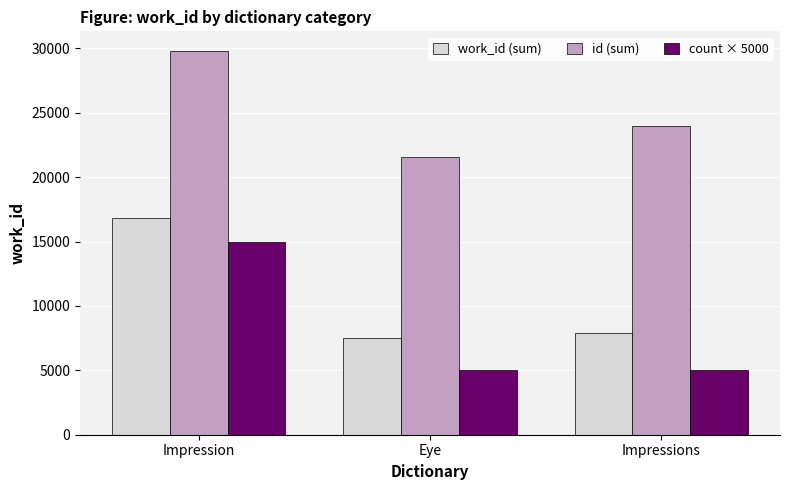

List the labels in order of work_id (sum) value, largest first.

Impression, Impressions, Eye